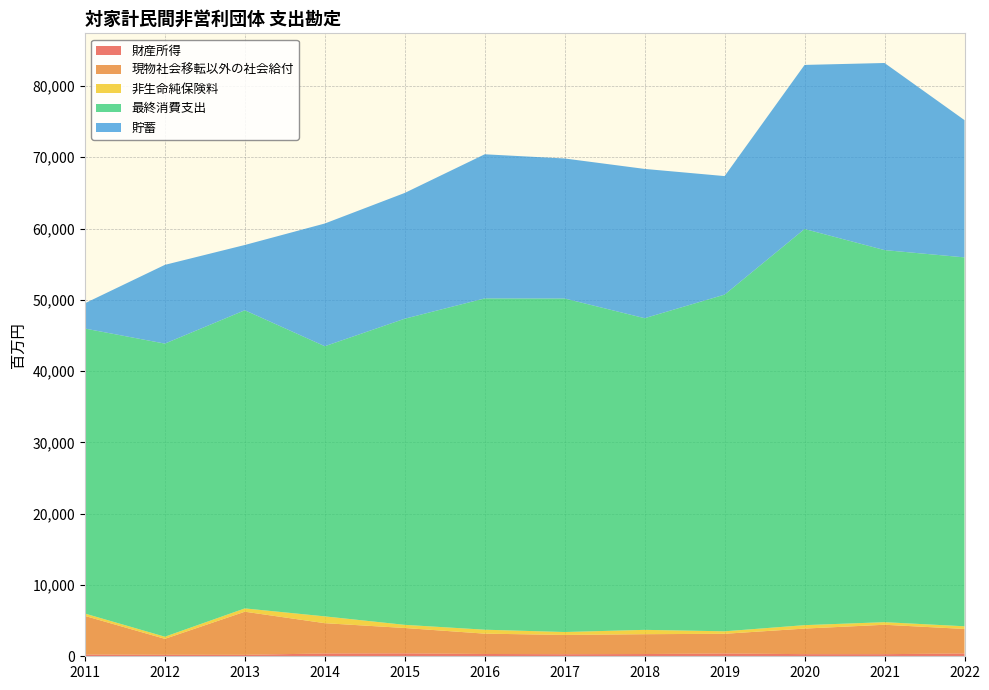

Reading right to left, list all the values displayed in this chart.

財産所得: 2022=396	2021=296	2020=298	2019=394	2018=314	2017=290	2016=322	2015=410	2014=393	2013=206	2012=208	2011=242
現物社会移転以外の社会給付: 2022=3436	2021=4126	2020=3586	2019=2761	2018=2783	2017=2704	2016=2852	2015=3556	2014=4249	2013=6044	2012=2239	2011=5418
非生命純保険料: 2022=376	2021=362	2020=482	2019=348	2018=610	2017=408	2016=554	2015=443	2014=955	2013=465	2012=298	2011=333
最終消費支出: 2022=51745	2021=52191	2020=55570	2019=47227	2018=43717	2017=46783	2016=46469	2015=42942	2014=37895	2013=41822	2012=41114	2011=39975
貯蓄: 2022=19253	2021=26243	2020=23012	2019=16625	2018=20937	2017=19639	2016=20216	2015=17642	2014=17212	2013=9154	2012=11044	2011=3547